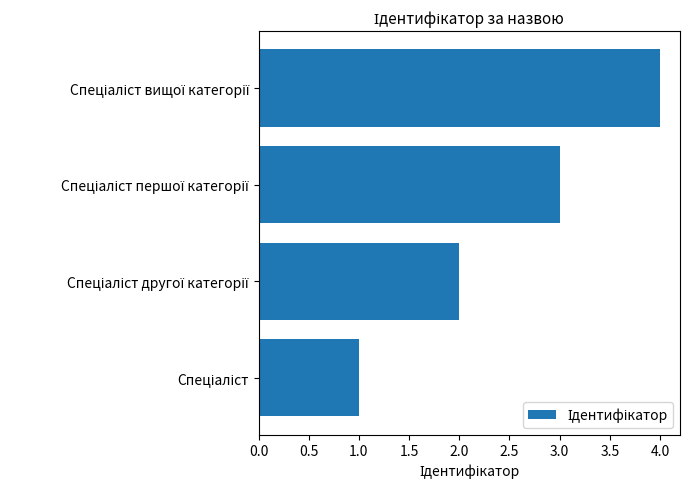

What is the maximum value shown in the chart?

4